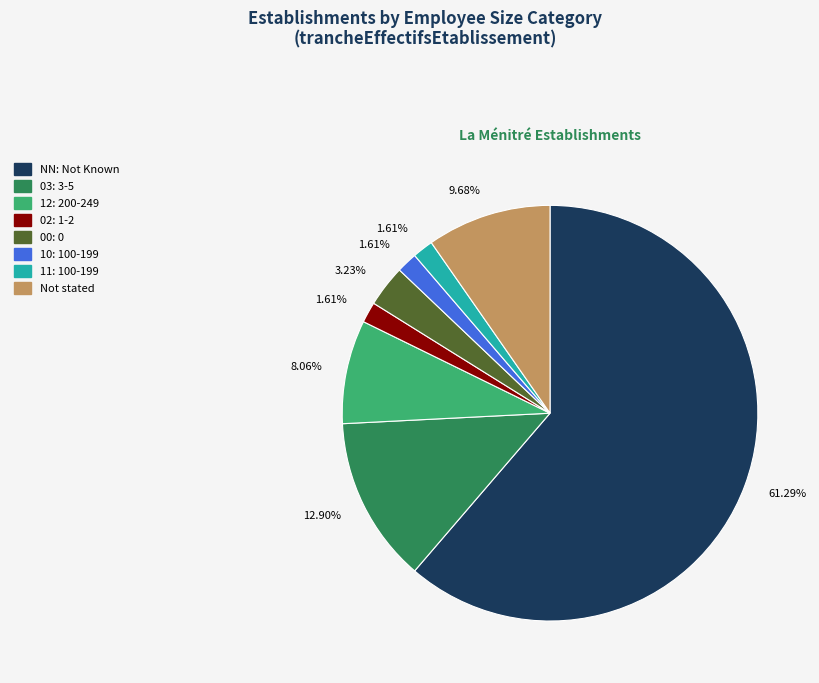

Is there any slice that represents more than half of the pie?

Yes